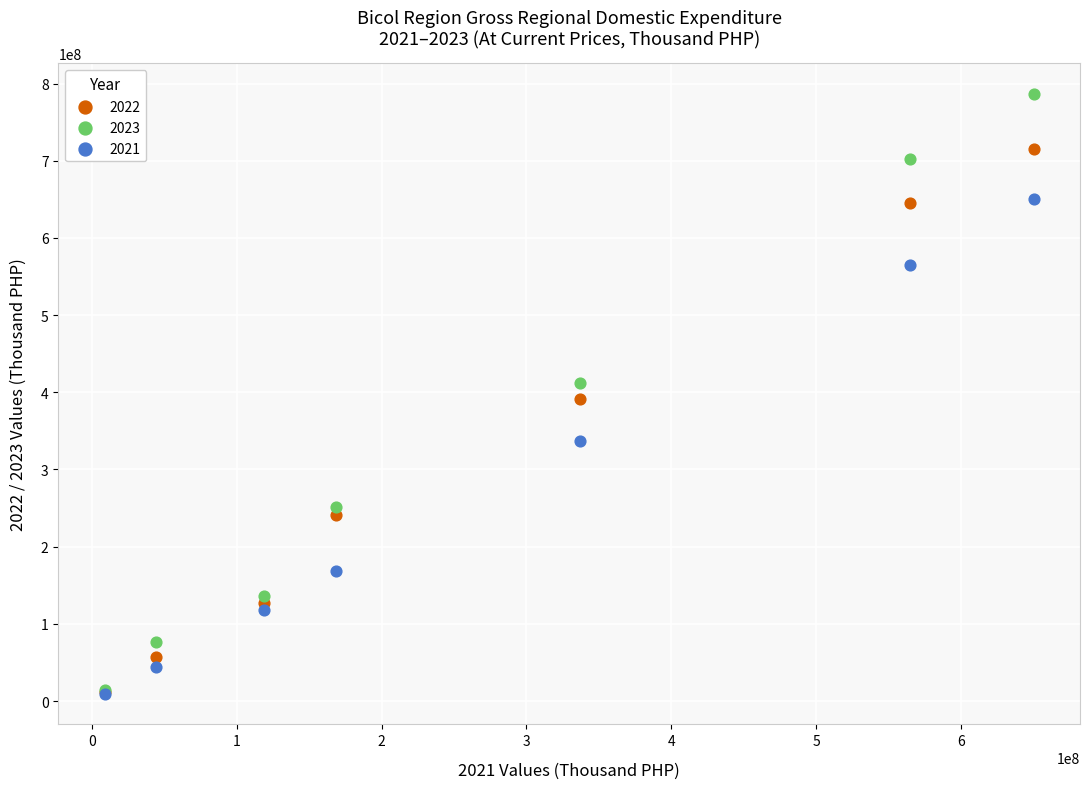

Which series reaches the maximum Y coordinate?

2023